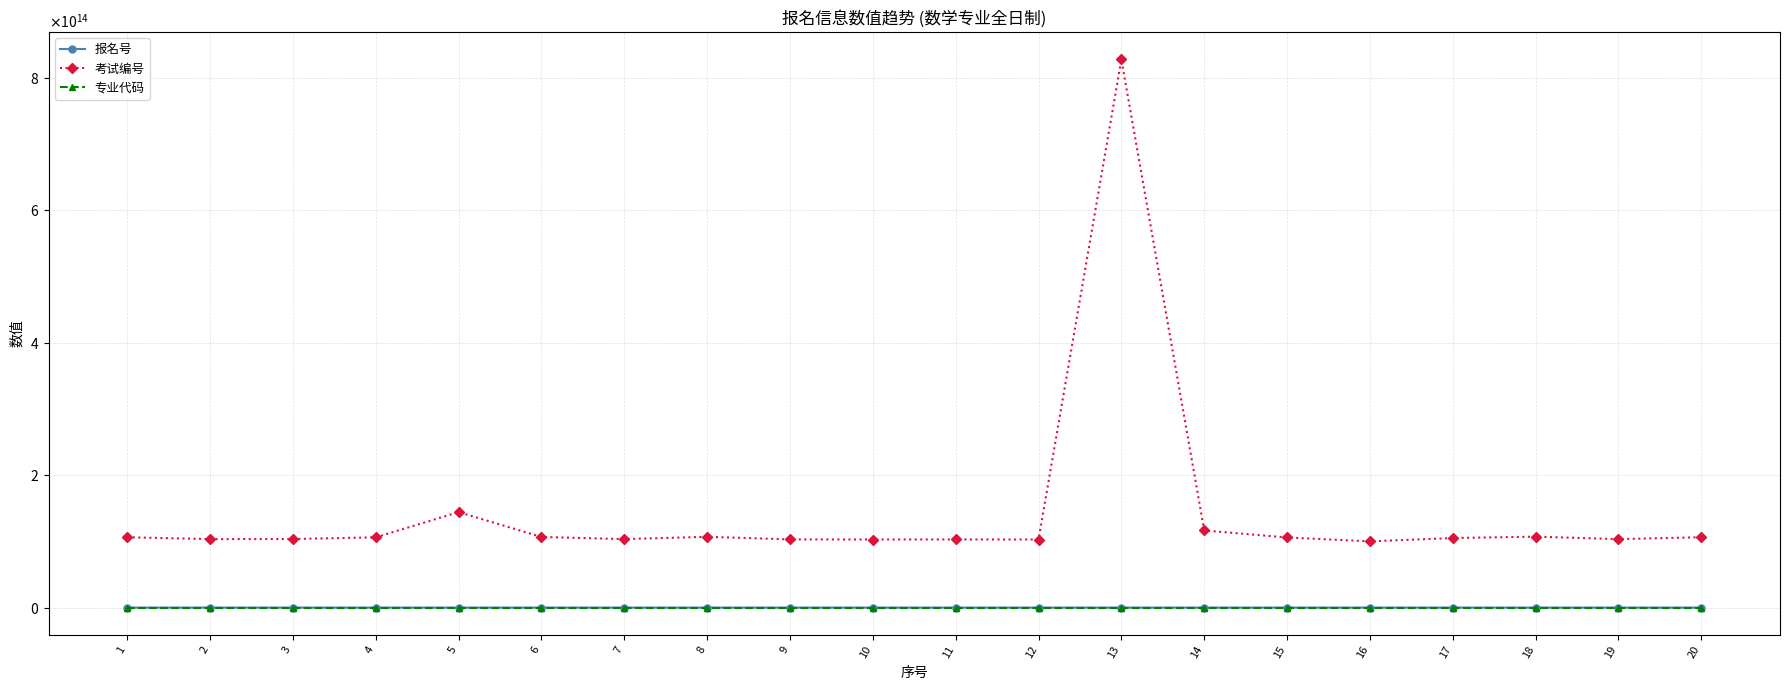

Rank the series by their maximum value, from highest to lowest.

考试编号, 报名号, 专业代码